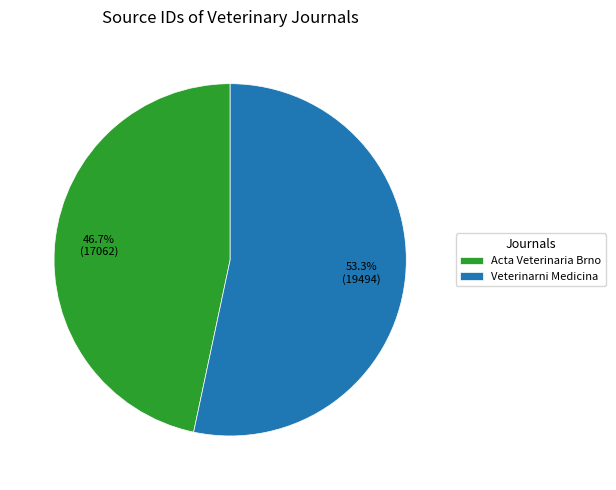

Count the number of slices in the pie.

2